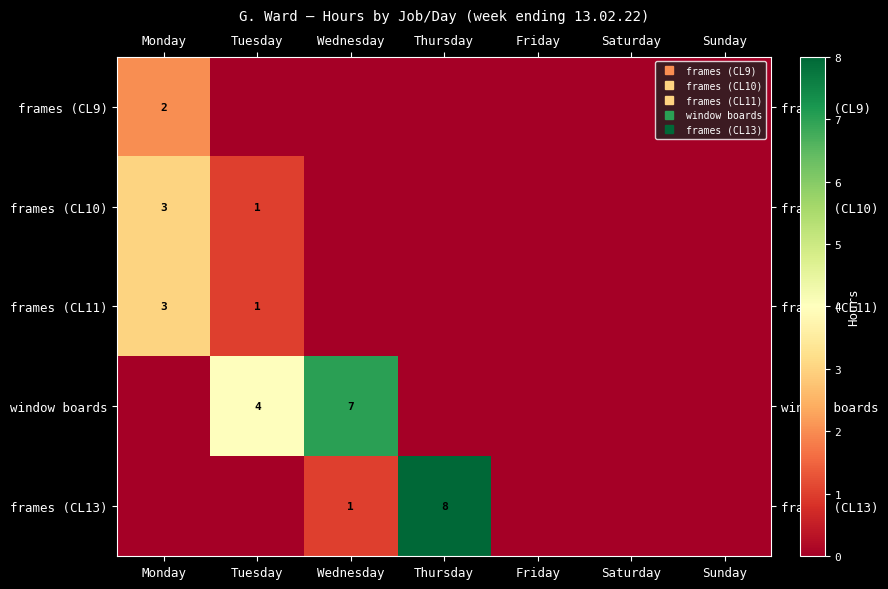

At how many categories does at least one series exceed 3?

3